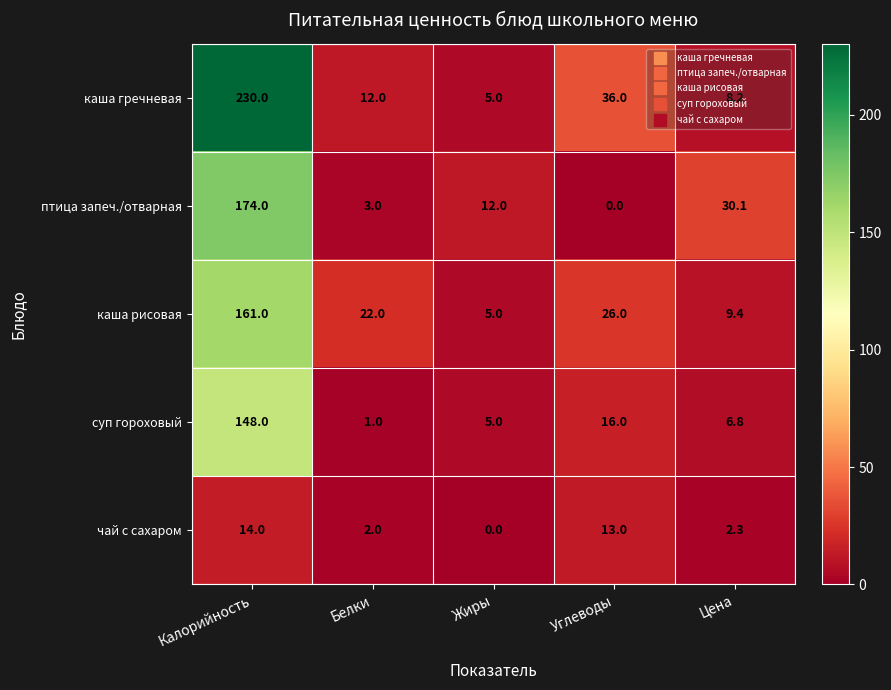

Rank the series by their maximum value, from lowest to highest.

чай с сахаром, суп гороховый, каша рисовая, птица запеч./отварная, каша гречневая